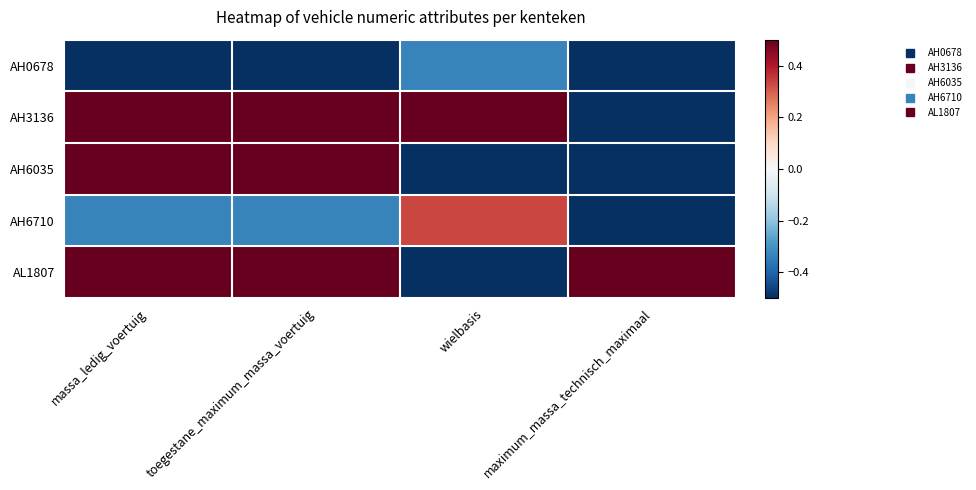

Reading left to right, extract all data points from this chart.

AH0678: massa_ledig_voertuig=-1.0	toegestane_maximum_massa_voertuig=-1.0	wielbasis=-0.3	maximum_massa_technisch_maximaal=-1.0
AH3136: massa_ledig_voertuig=1.0	toegestane_maximum_massa_voertuig=1.0	wielbasis=1.0	maximum_massa_technisch_maximaal=-1.0
AH6035: massa_ledig_voertuig=1.0	toegestane_maximum_massa_voertuig=1.0	wielbasis=-1.0	maximum_massa_technisch_maximaal=-1.0
AH6710: massa_ledig_voertuig=-0.3	toegestane_maximum_massa_voertuig=-0.3	wielbasis=0.3	maximum_massa_technisch_maximaal=-1.0
AL1807: massa_ledig_voertuig=1.0	toegestane_maximum_massa_voertuig=1.0	wielbasis=-1.0	maximum_massa_technisch_maximaal=1.0